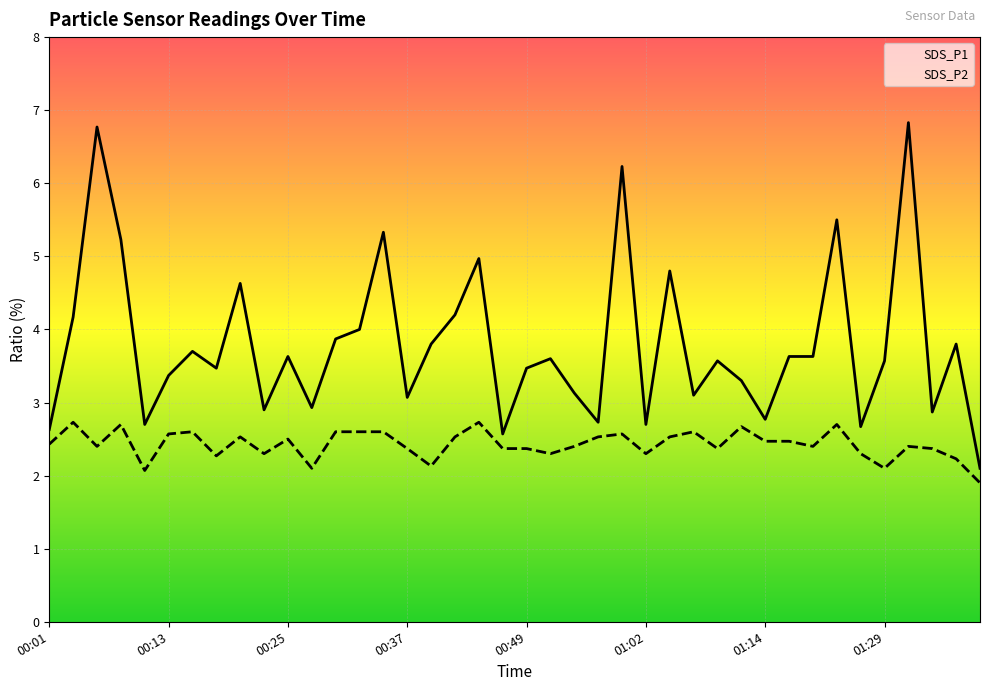

List the series in order of their overall mean, highest first.

SDS_P1, SDS_P2